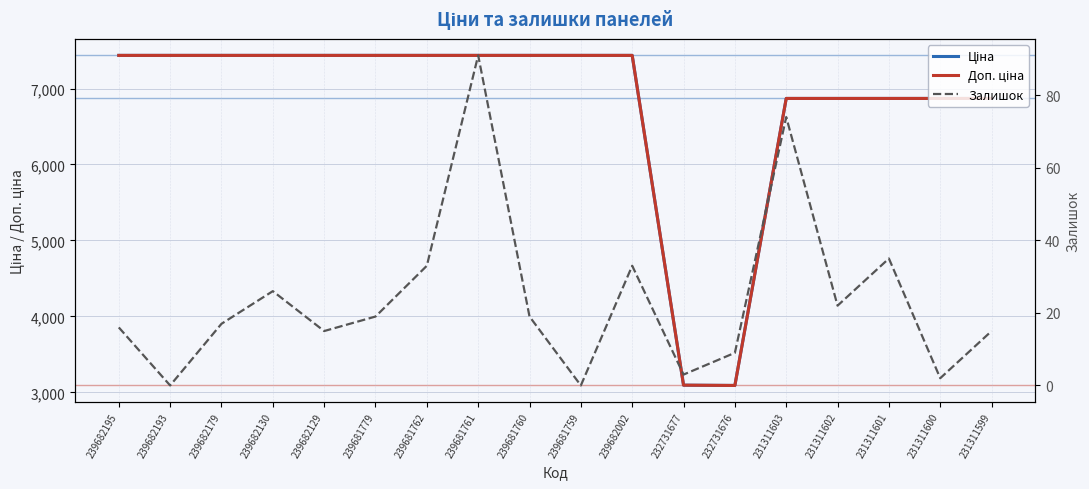

Between 231311602 and 231311600, which is larger?

231311602